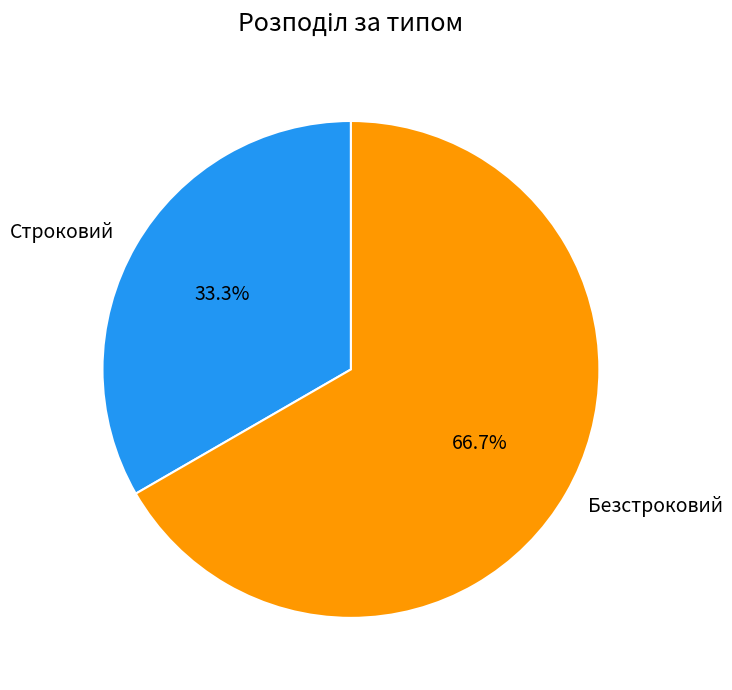

What percentage do Строковий and Безстроковий together represent?

100.0%